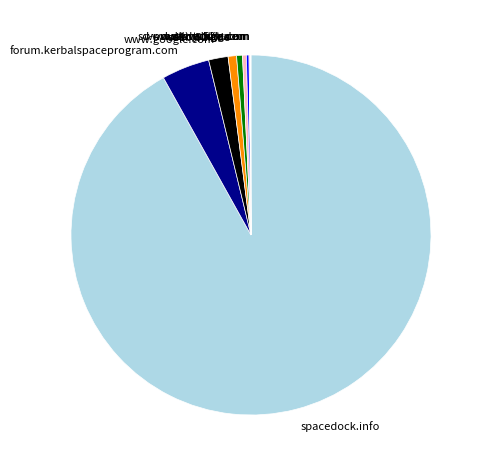

Which slice represents more than half of the pie?

spacedock.info